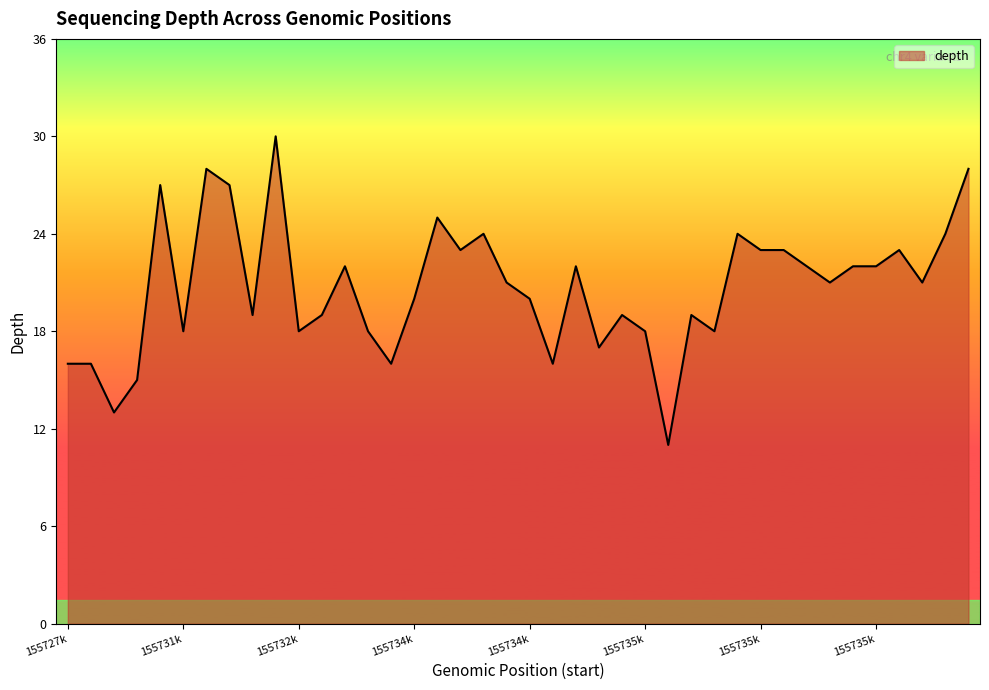

What is the difference between the maximum and second lowest values?

17